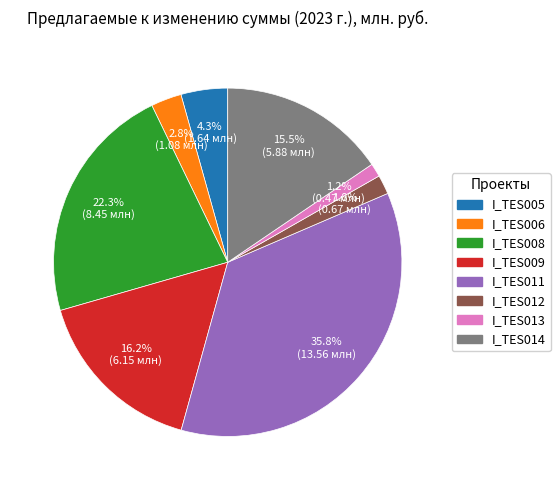

To the nearest percent, what percentage of the pie is I_TES008?

22%